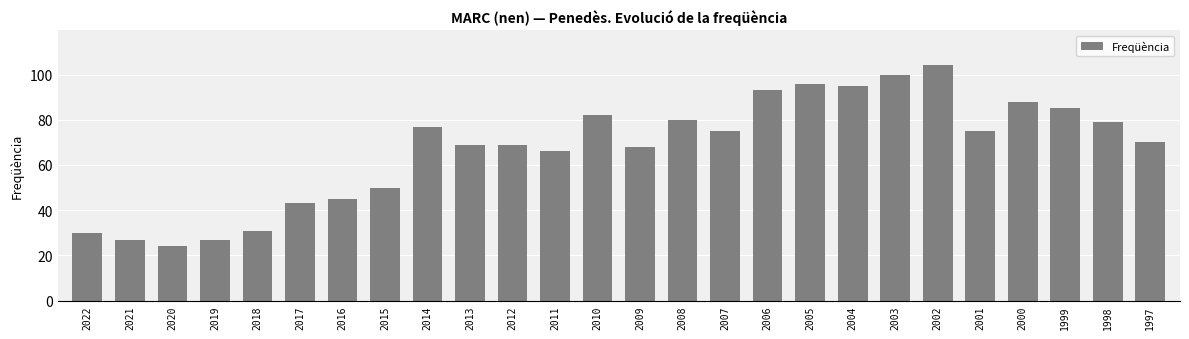

Reading left to right, extract all data points from this chart.

30	27	24	27	31	43	45	50	77	69	69	66	82	68	80	75	93	96	95	100	104	75	88	85	79	70